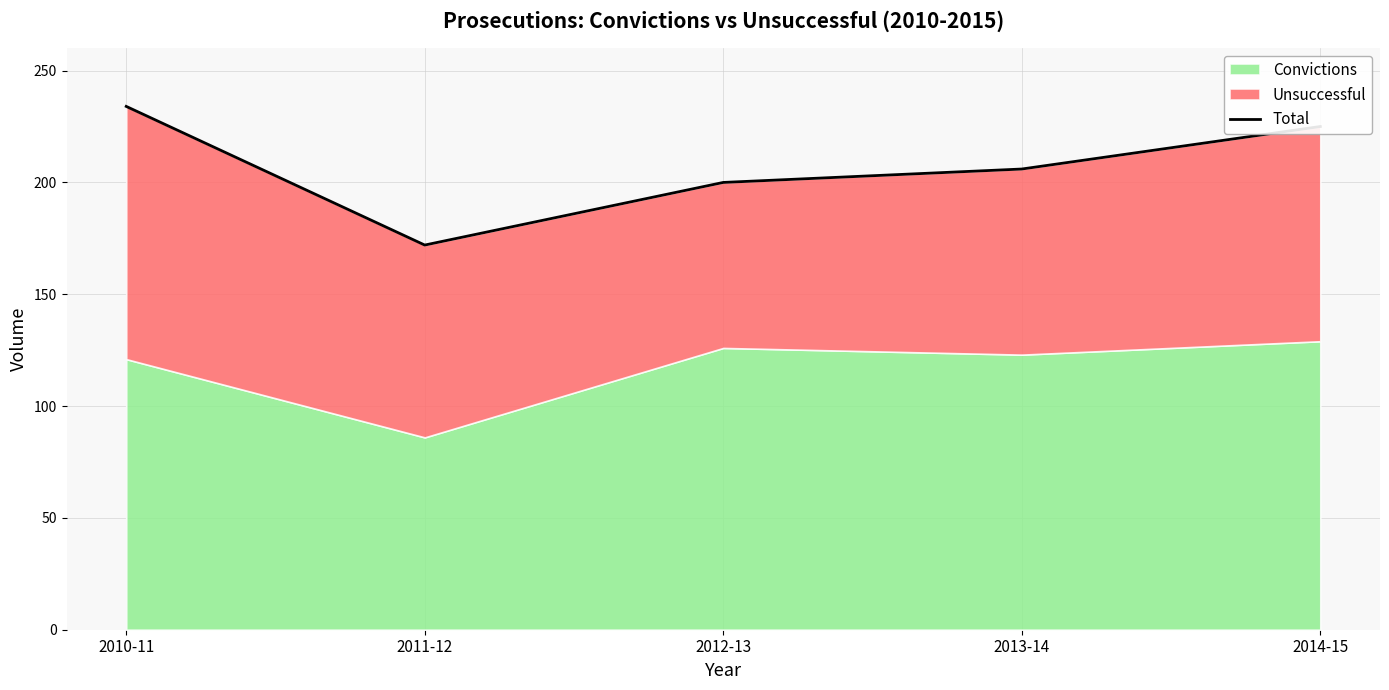

Reading right to left, extract all data points from this chart.

225	206	200	172	234